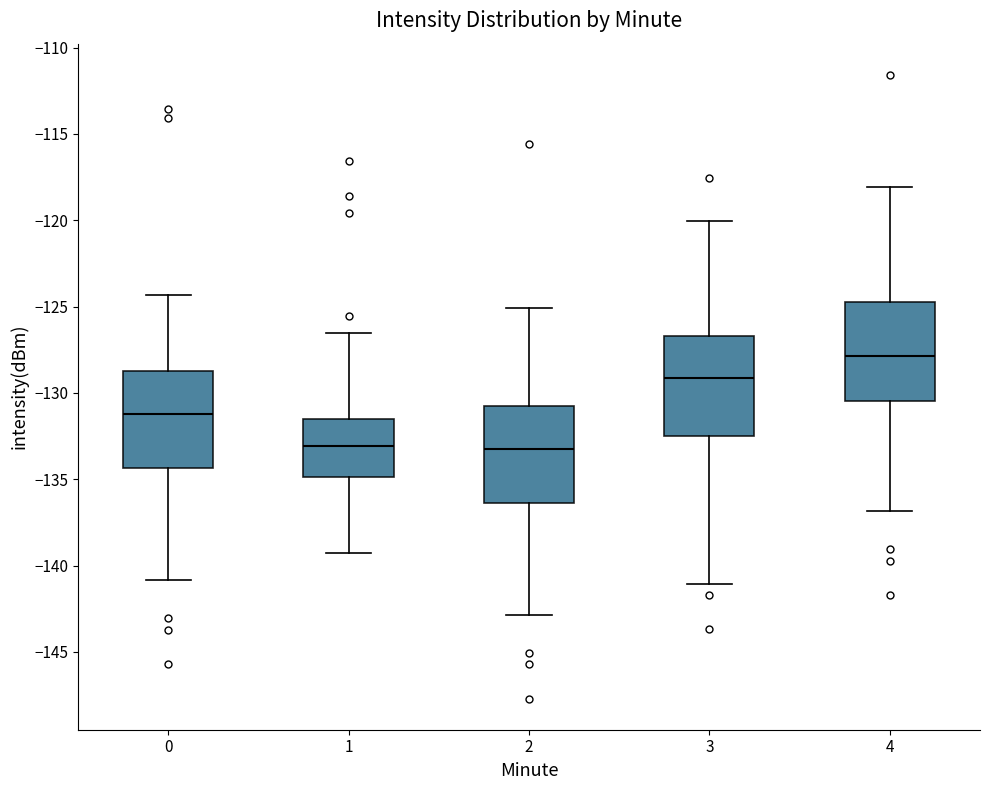

Reading left to right, transcribe this box plot: for each box, give where its median line is, the range the box spans, and where its two whiskers end, as read against the y-axis. The values are not printed on the chart, so give them approximately, as read against the axis.

0: median -131.0, box -134.5 to -129.0, whiskers -141.0 to -124.5
1: median -133.0, box -135.0 to -131.5, whiskers -139.5 to -126.5
2: median -133.0, box -136.5 to -131.0, whiskers -143.0 to -125.0
3: median -129.0, box -132.5 to -126.5, whiskers -141.0 to -120.0
4: median -128.0, box -130.5 to -125.0, whiskers -137.0 to -118.0